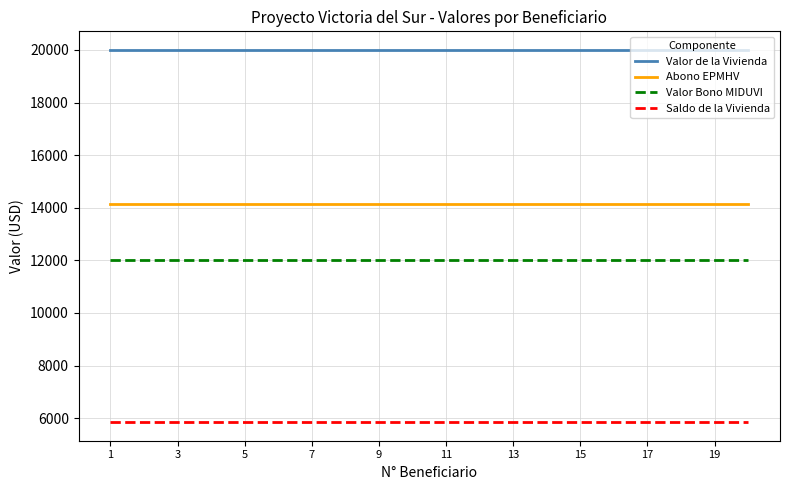

True or false: Valor Bono MIDUVI and Saldo de la Vivienda intersect in this chart.

False